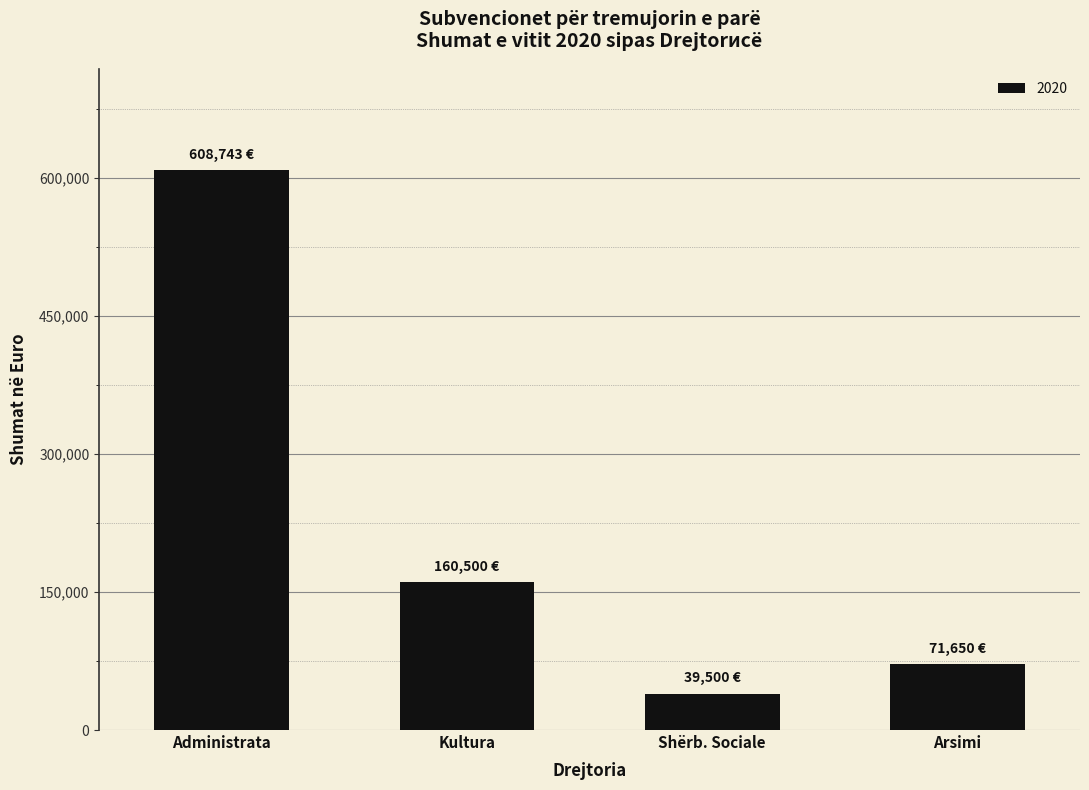

What is the change in value from Kultura to Arsimi?

-88850.0